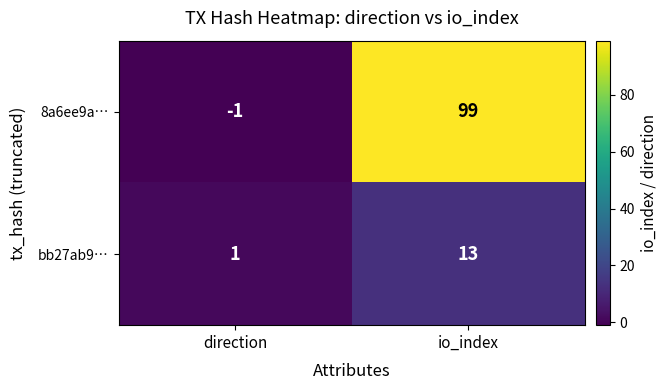

Reading left to right, what are all the values shown in this chart?

8a6ee9a…: direction=-1	io_index=99
bb27ab9…: direction=1	io_index=13